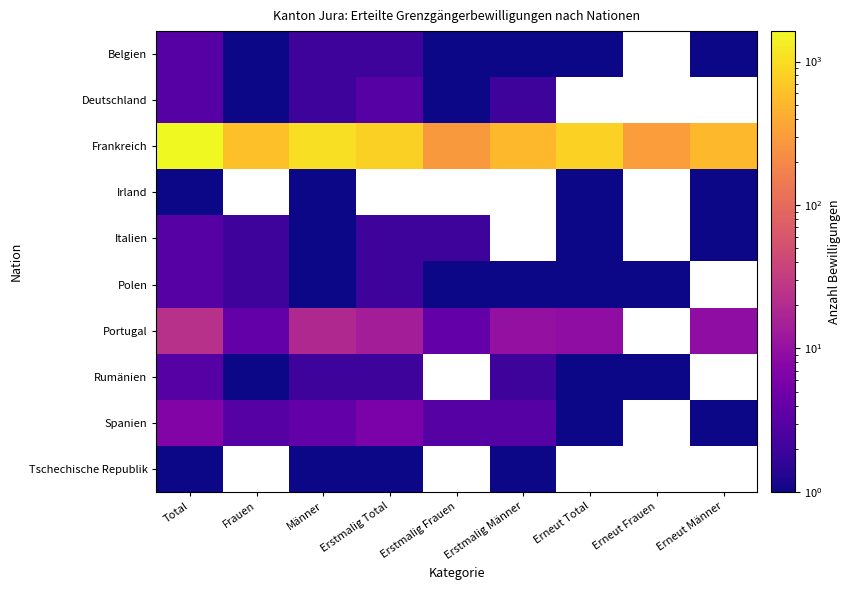

What is the sum of the Portugal values at Frauen and Erstmalig Männer?

14.0